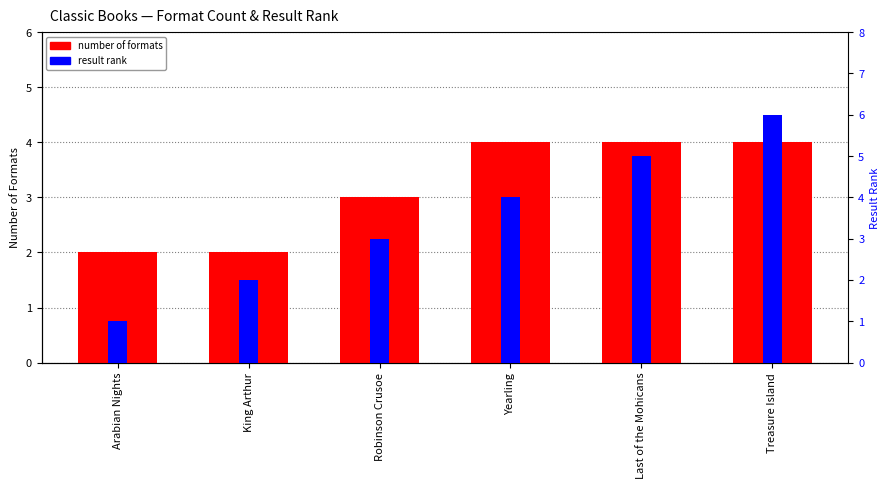

The value of number of formats at Robinson Crusoe is 3. True or false?

True